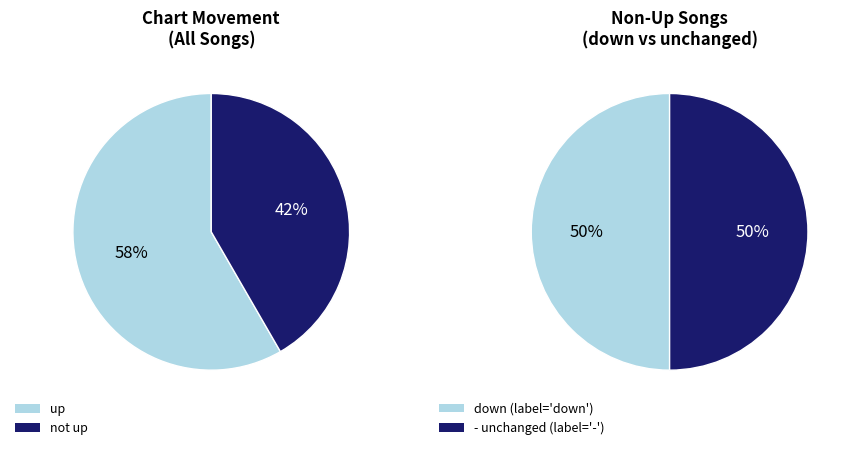

Does down account for over 50% of the chart?

No